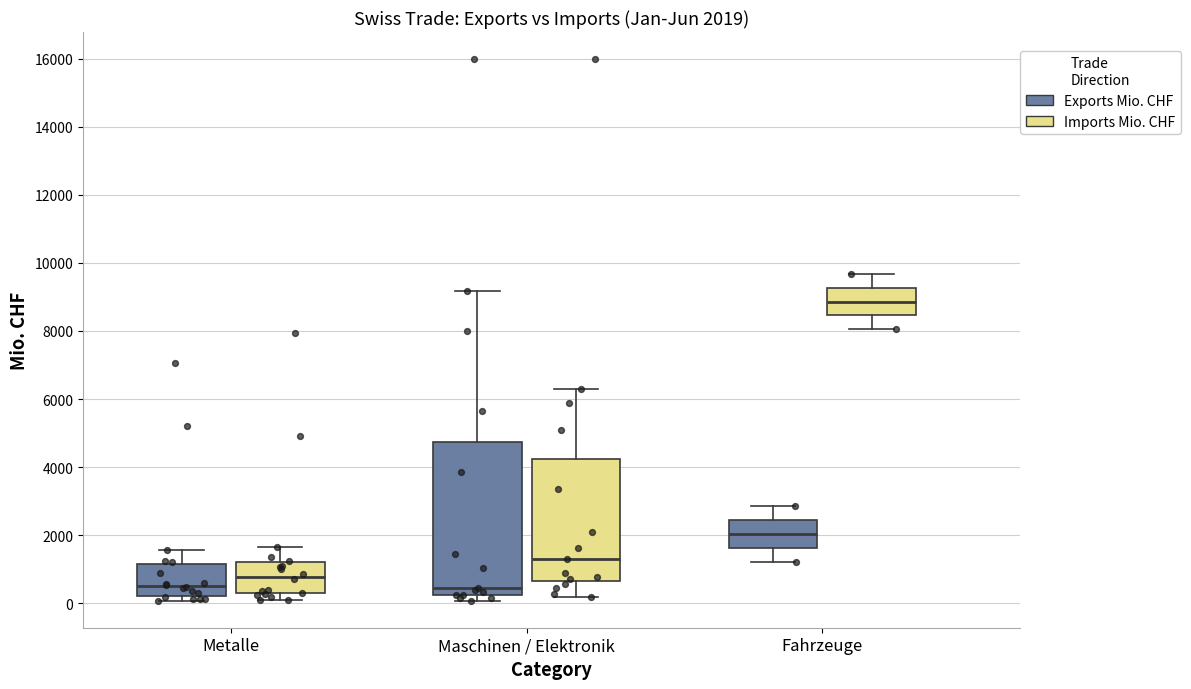

Which box's median line is the highest?

Fahrzeuge (Imports Mio. CHF)